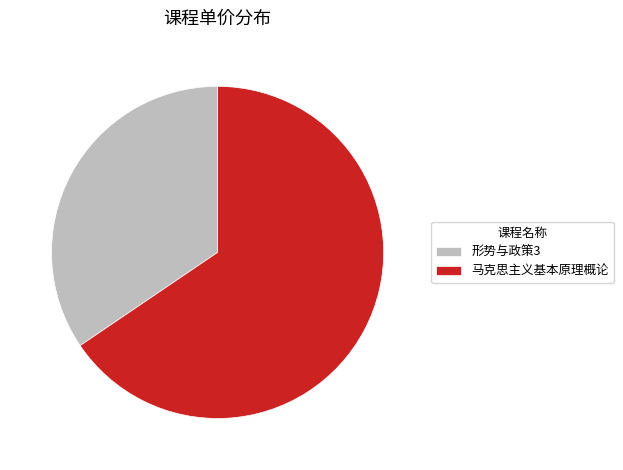

What is the ratio of the value at 形势与政策3 to the value at 马克思主义基本原理概论?

0.5